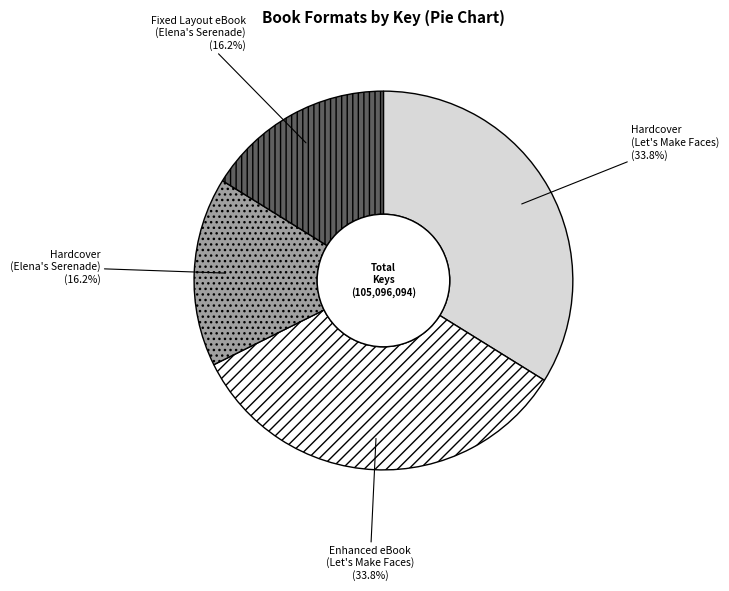

Is Enhanced eBook (Let's Make Faces) the majority of the pie?

No